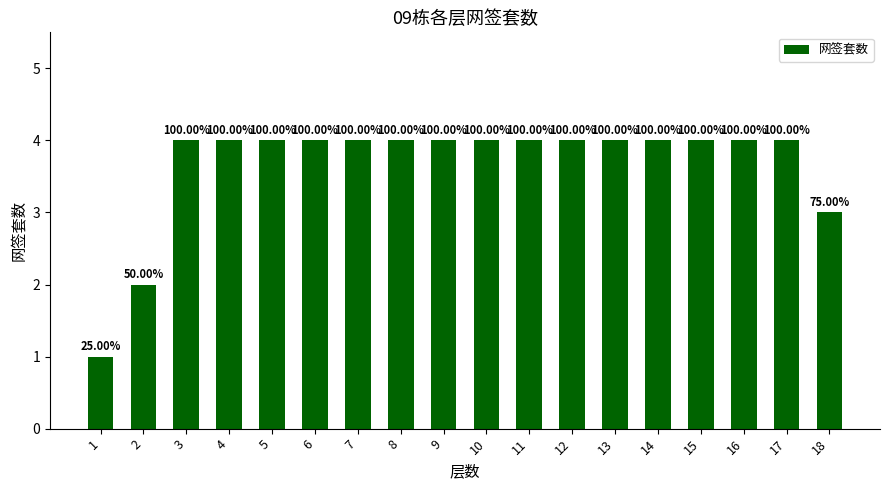

What is the sum of the values at 12 and 5?

8